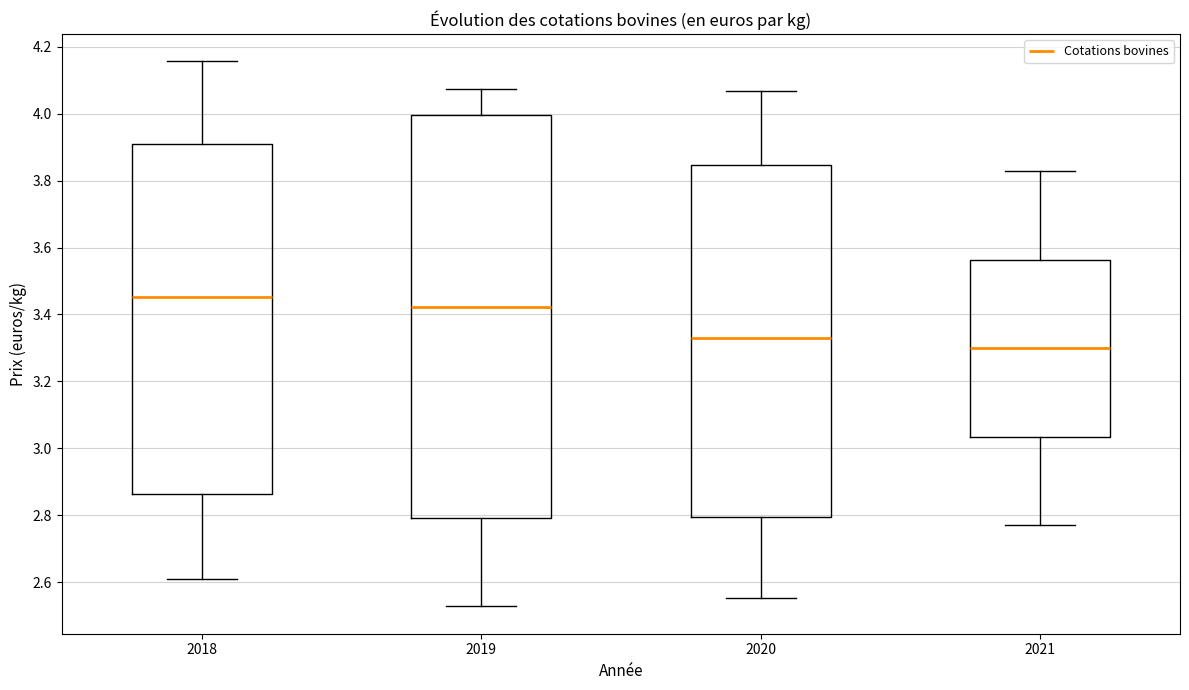

Where does the lower whisker of the box at x = 2020 end on the y-axis? The values are not printed on the chart, so give them approximately, as read against the axis.

2.56